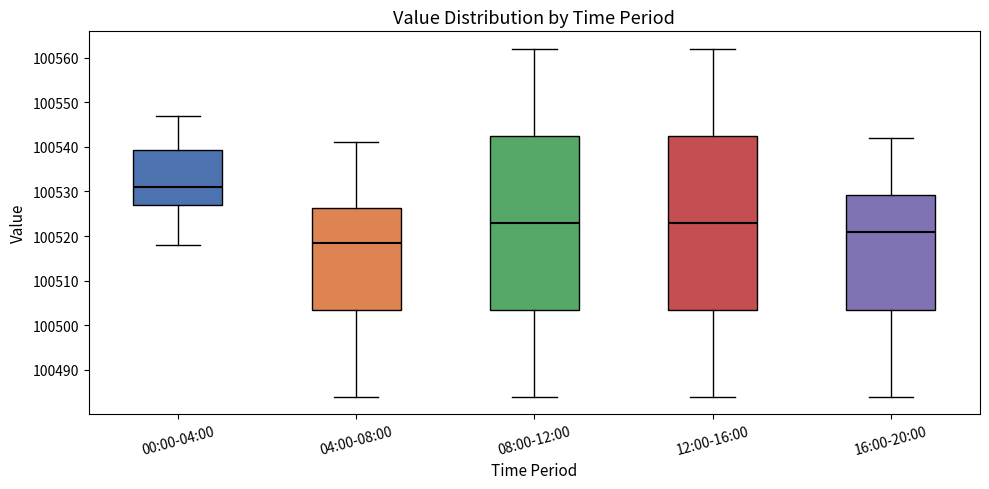

Reading left to right, read every box against the y-axis: the position of its median line, the range the box covers, and the ends of its whiskers. The values are not printed on the chart, so give them approximately, as read against the axis.

00:00-04:00: median 100531, box 100527 to 100539, whiskers 100518 to 100547
04:00-08:00: median 100519, box 100504 to 100526, whiskers 100484 to 100541
08:00-12:00: median 100523, box 100504 to 100543, whiskers 100484 to 100562
12:00-16:00: median 100523, box 100504 to 100543, whiskers 100484 to 100562
16:00-20:00: median 100521, box 100504 to 100529, whiskers 100484 to 100542